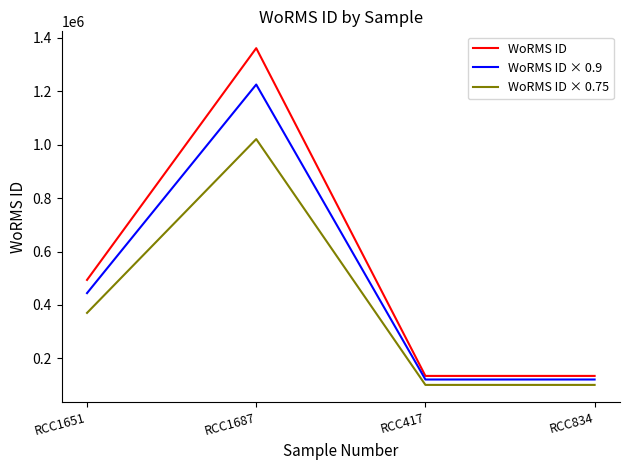

What is the lowest value of the WoRMS ID series?

134563.0